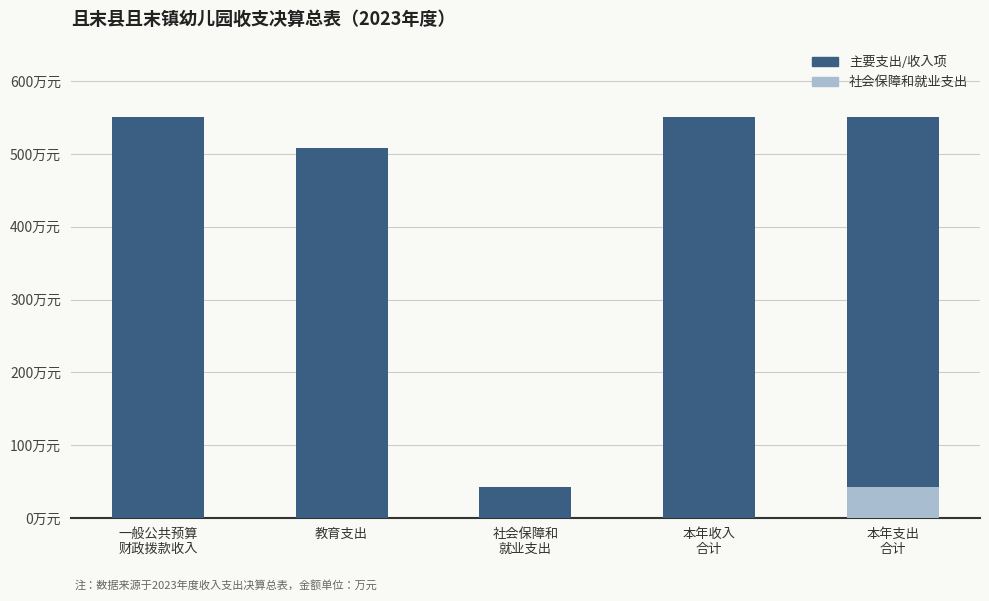

Are the bars grouped side by side (vs. stacked)?

No